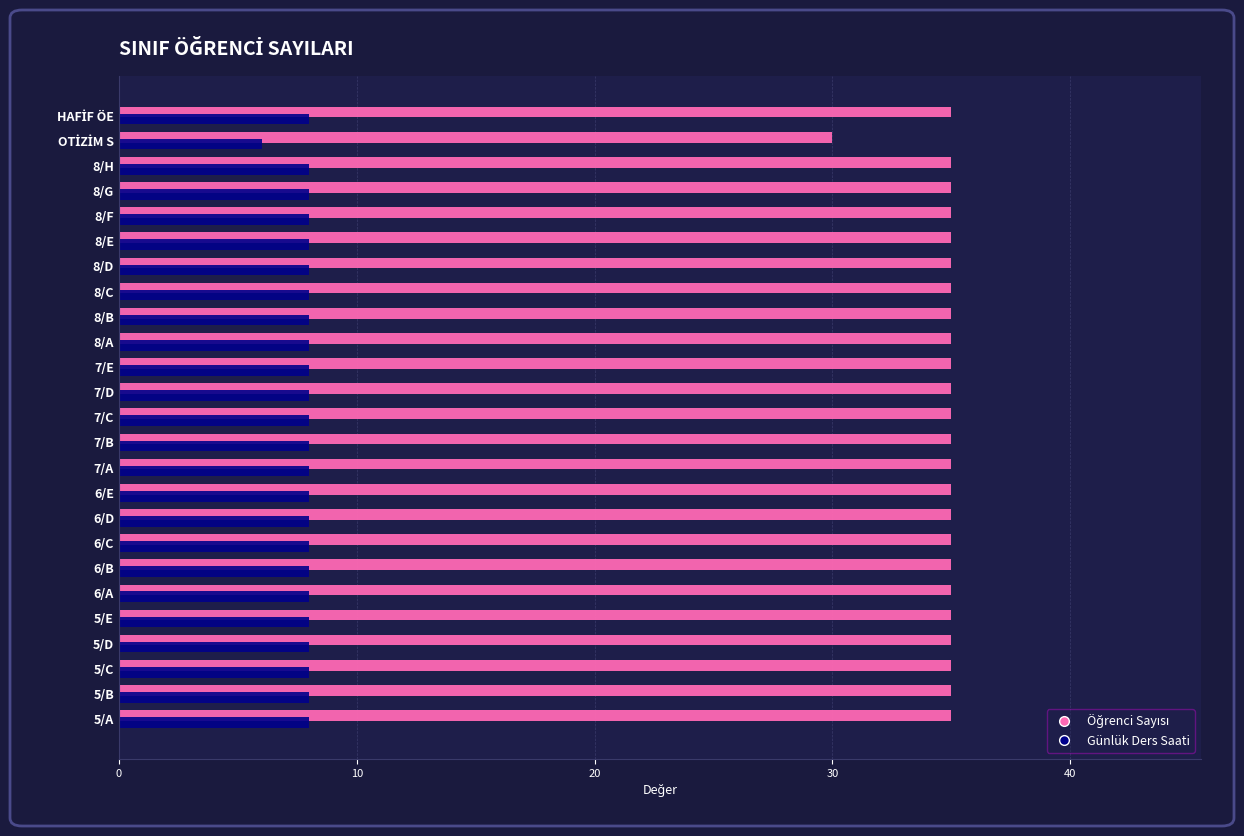

The Günlük Ders Saati series shows 8 at 5/D. True or false?

True